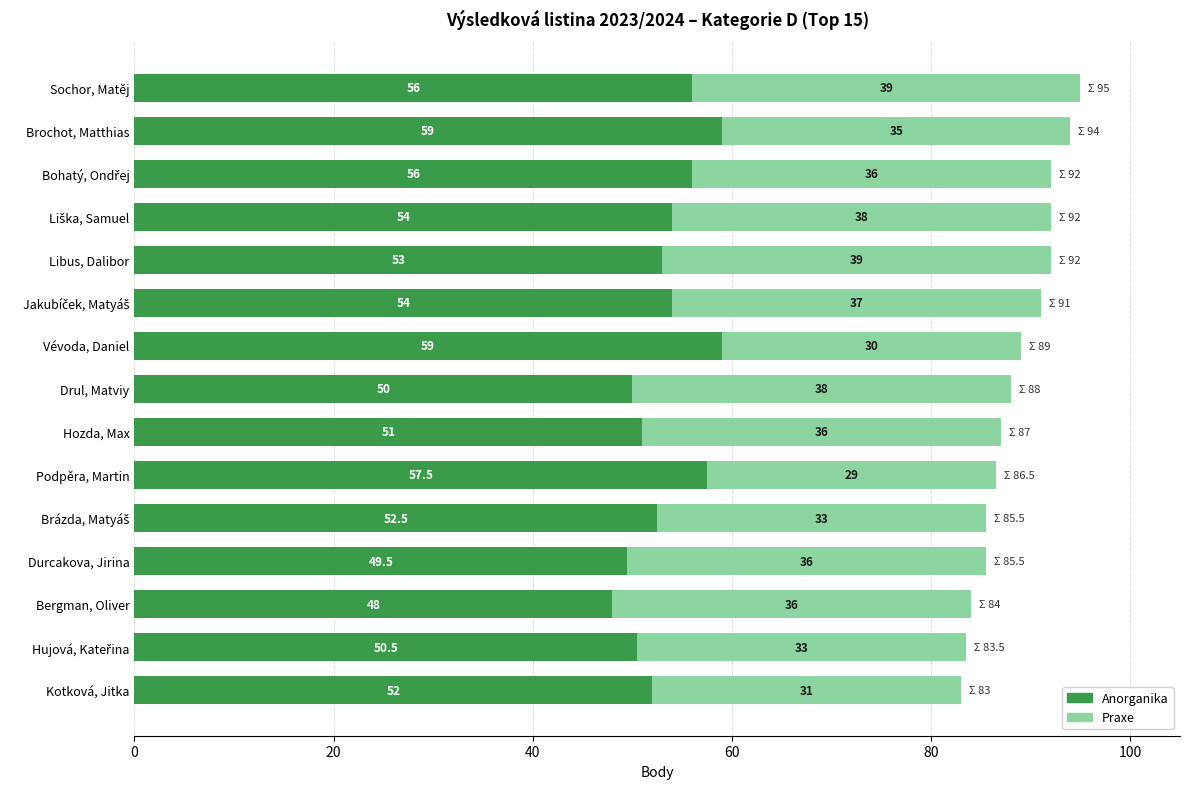

At which category is the sum across all series the highest?

Sochor, Matěj